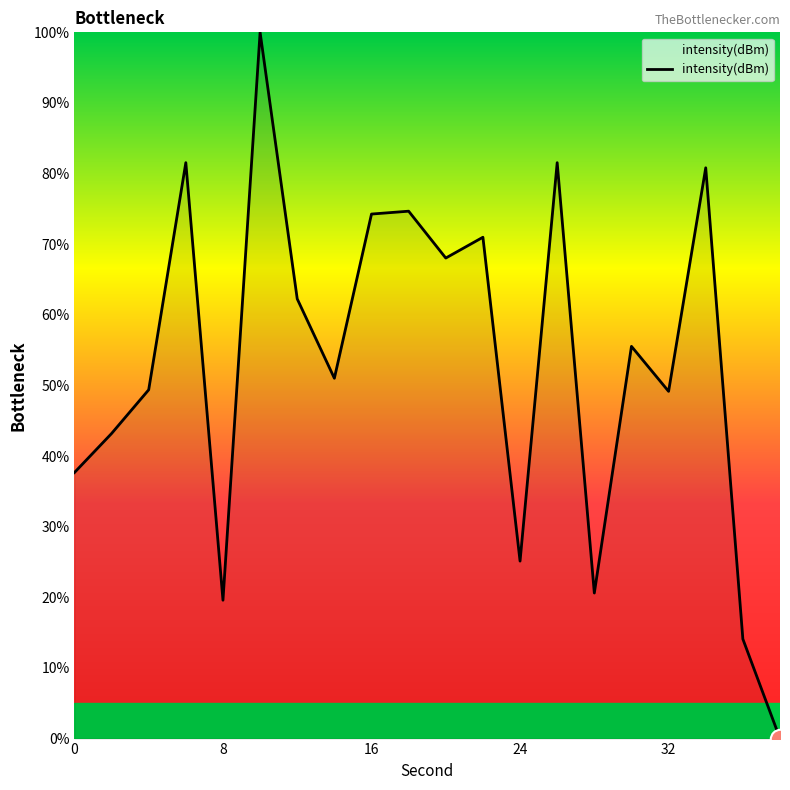

True or false: the data has more than 1 interior local peaks.

True